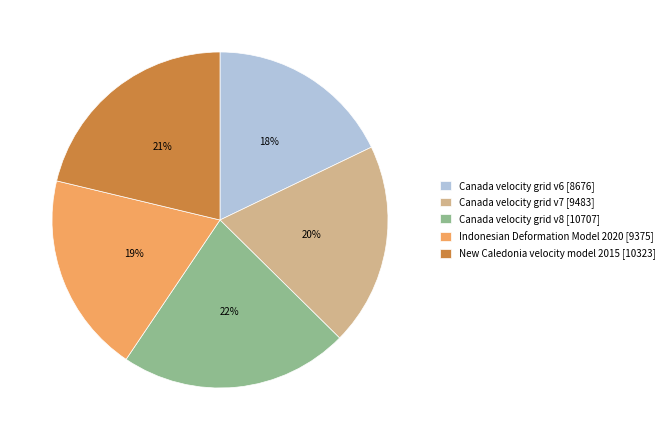

Do Indonesian Deformation Model 2020 and New Caledonia velocity model 2015 together represent more than half of the pie?

No